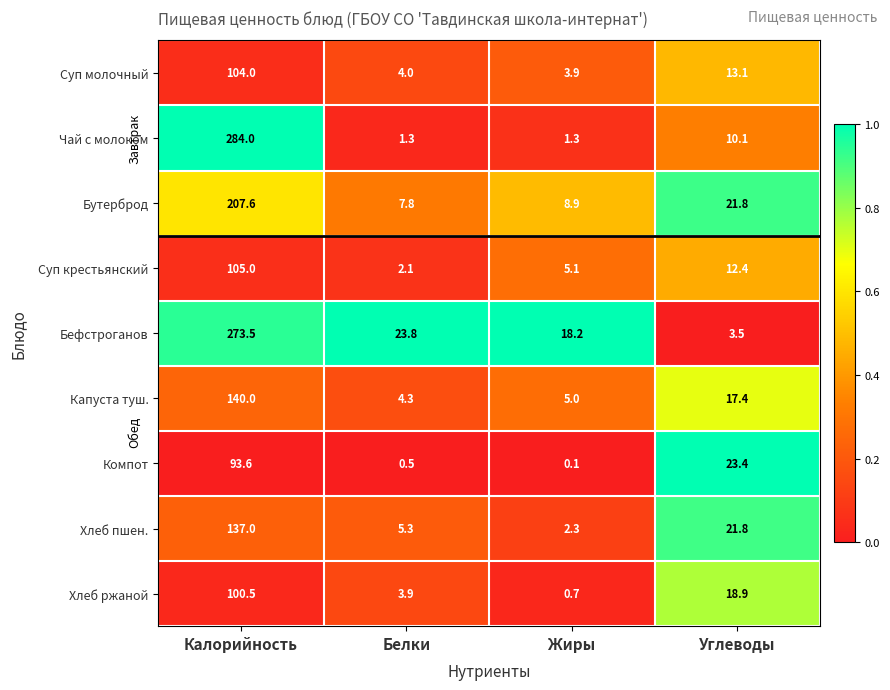

What is the difference between the maximum and minimum values in the Бефстроганов series?

270.0